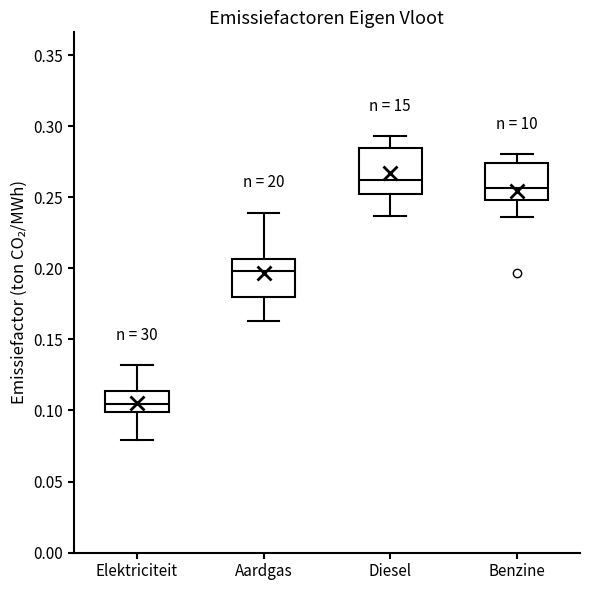

Which box's median line is the highest?

Diesel